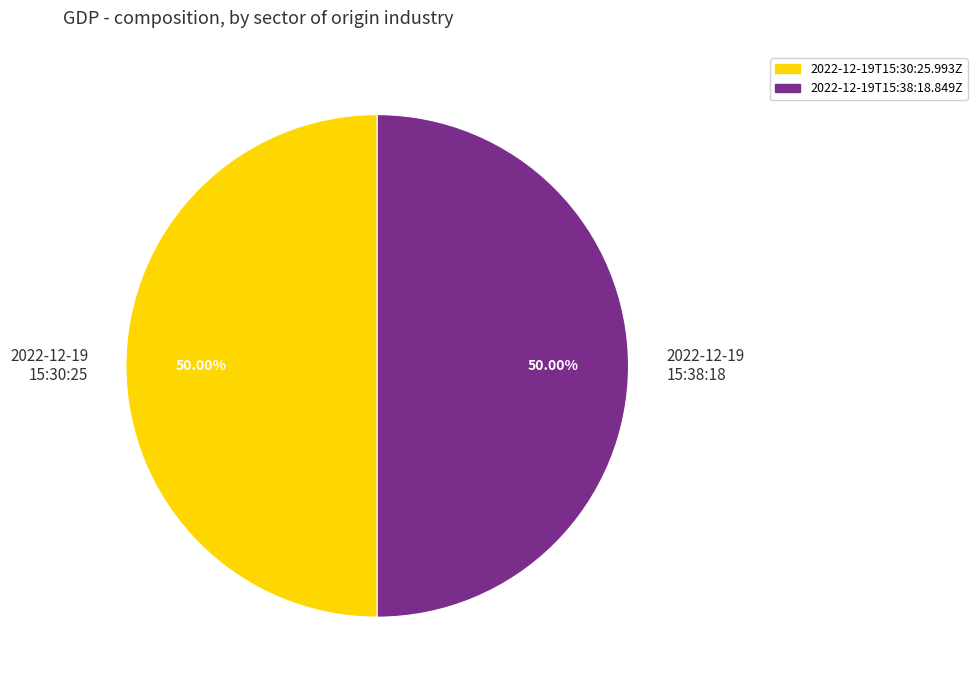

Is the sum of 2022-12-19 15:38:18 and 2022-12-19 15:30:25 greater than half?

Yes